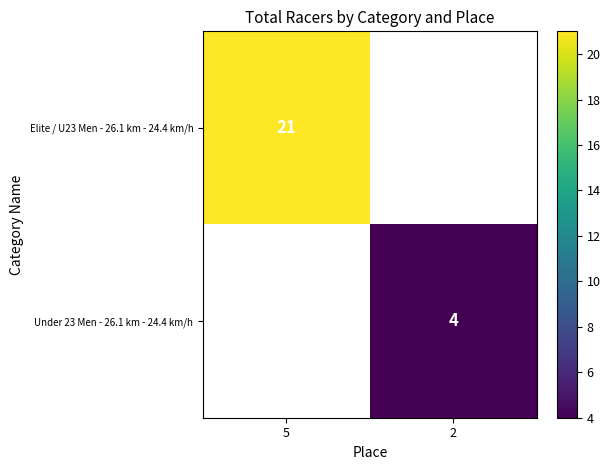

How many values in Under 23 Men - 26.1 km - 24.4 km/h are above zero?

1